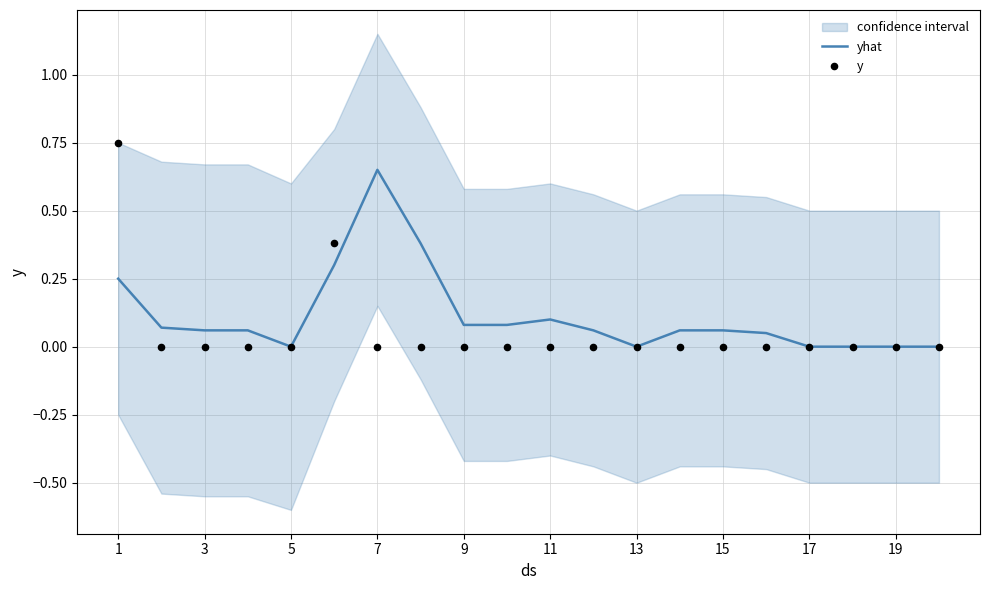

What are all the series names shown in the legend?

yhat, y